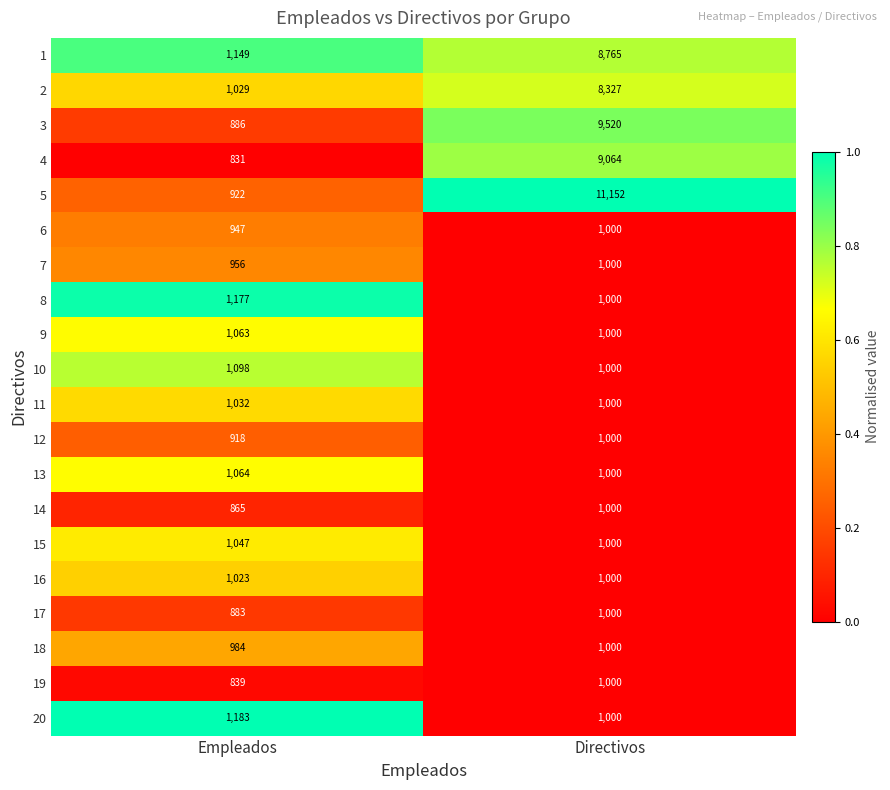

Rank the categories by 1 value from lowest to highest.

Empleados, Directivos